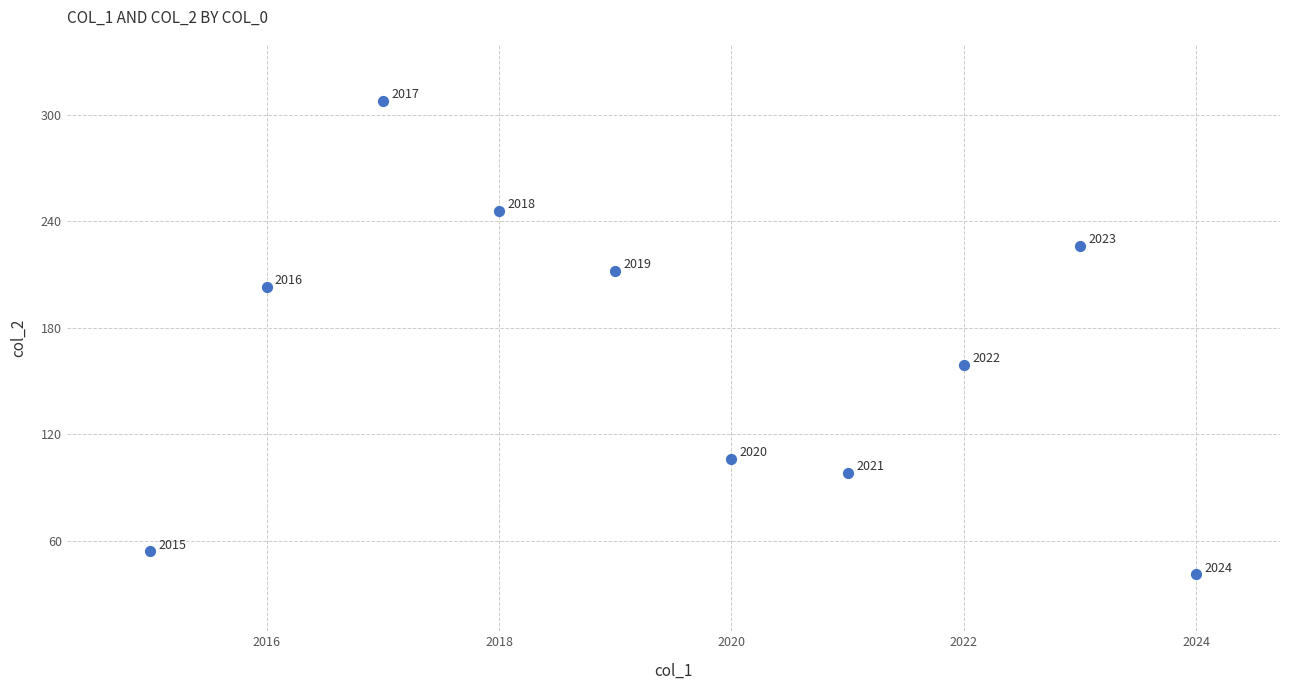

What is the range of X values (max minus min)?

9